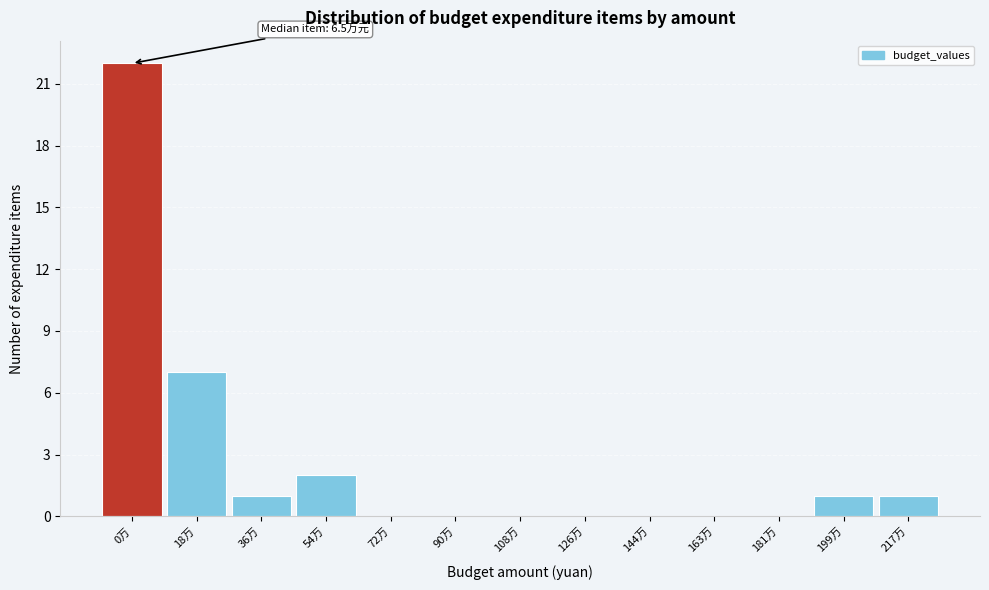

Reading left to right, list all the values displayed in this chart.

0万=22	18万=7	36万=1	54万=2	72万=0	90万=0	108万=0	126万=0	144万=0	163万=0	181万=0	199万=1	217万=1